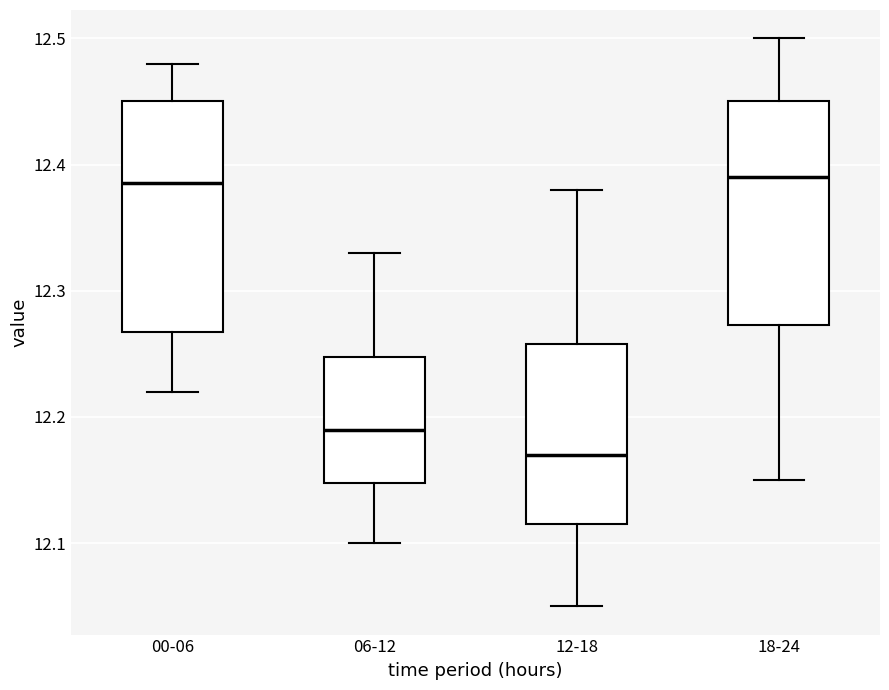

Reading left to right, read every box against the y-axis: the position of its median line, the range the box covers, and the ends of its whiskers. The values are not printed on the chart, so give them approximately, as read against the axis.

00-06: median 12.39, box 12.27 to 12.45, whiskers 12.22 to 12.48
06-12: median 12.19, box 12.15 to 12.25, whiskers 12.10 to 12.33
12-18: median 12.17, box 12.12 to 12.26, whiskers 12.05 to 12.38
18-24: median 12.39, box 12.27 to 12.45, whiskers 12.15 to 12.50